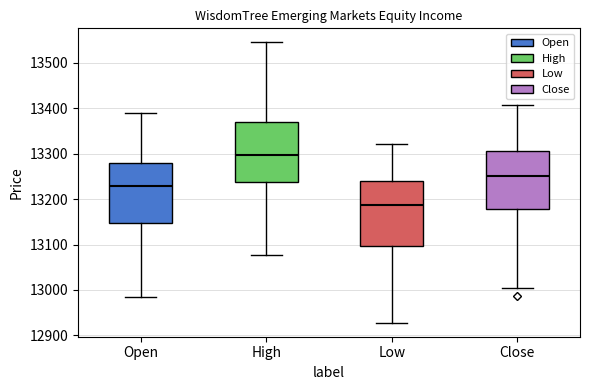

Which box has the highest median line?

High